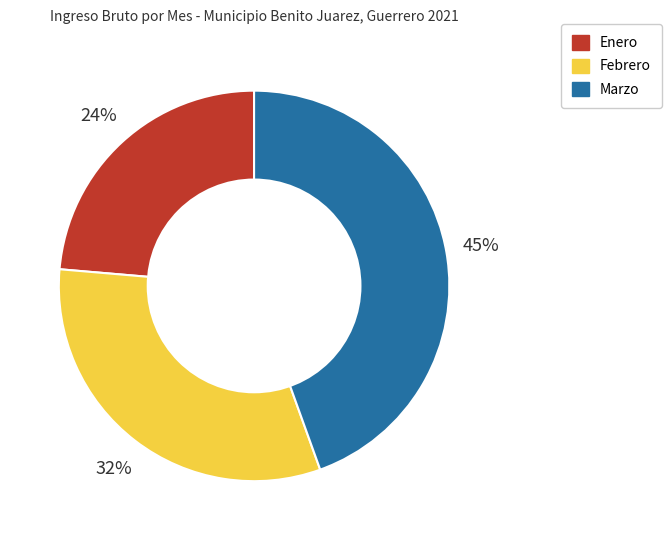

The Marzo slice represents 39% of the pie. True or false?

False